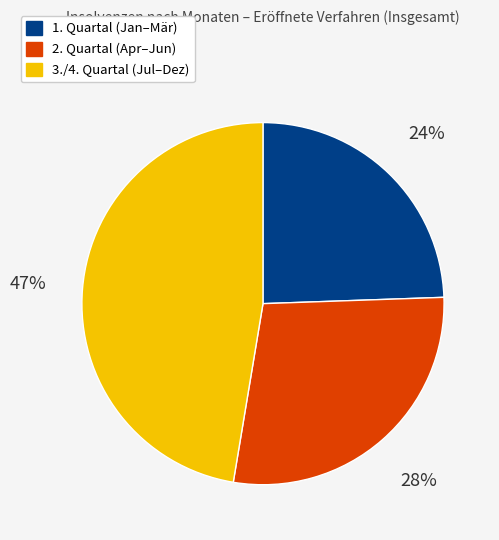

What is the largest slice in the pie chart?

3./4. Quartal (Jul–Dez)